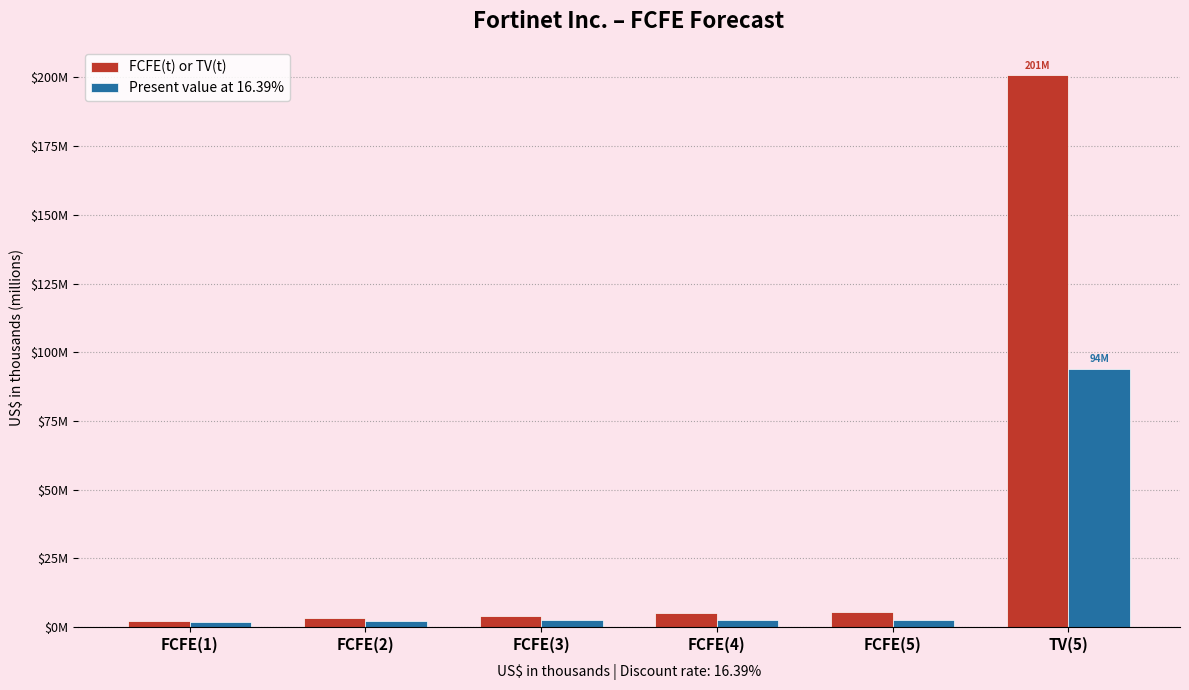

Which label corresponds to the smallest value in the chart?

FCFE(1)